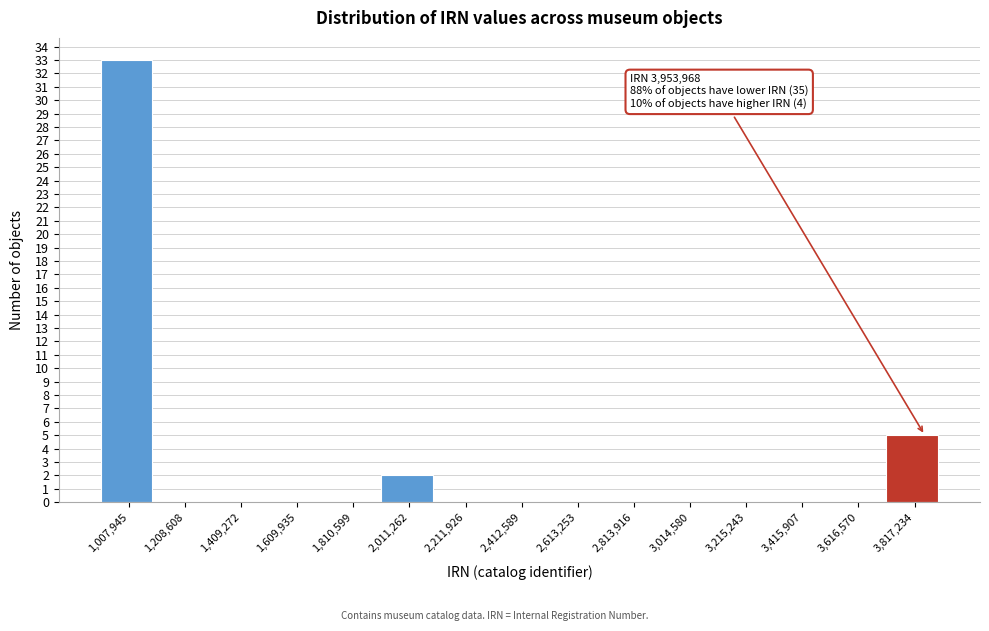

Reading right to left, list all the values displayed in this chart.

3,817,234=5	3,616,570=0	3,415,907=0	3,215,243=0	3,014,580=0	2,813,916=0	2,613,253=0	2,412,589=0	2,211,926=0	2,011,262=2	1,810,599=0	1,609,935=0	1,409,272=0	1,208,608=0	1,007,945=33